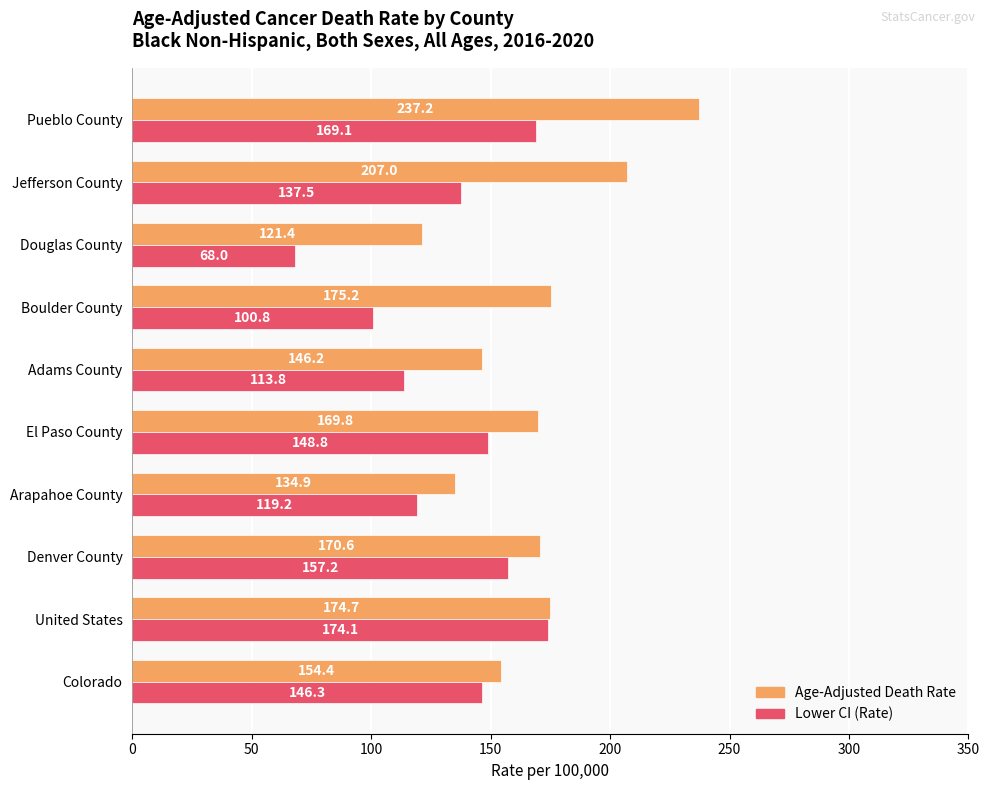

Count the number of data series in this chart.

2